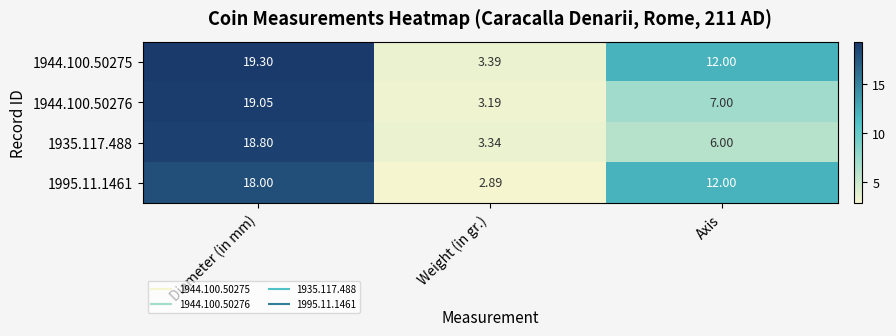

List the series in order of their overall mean, highest first.

1944.100.50275, 1995.11.1461, 1944.100.50276, 1935.117.488